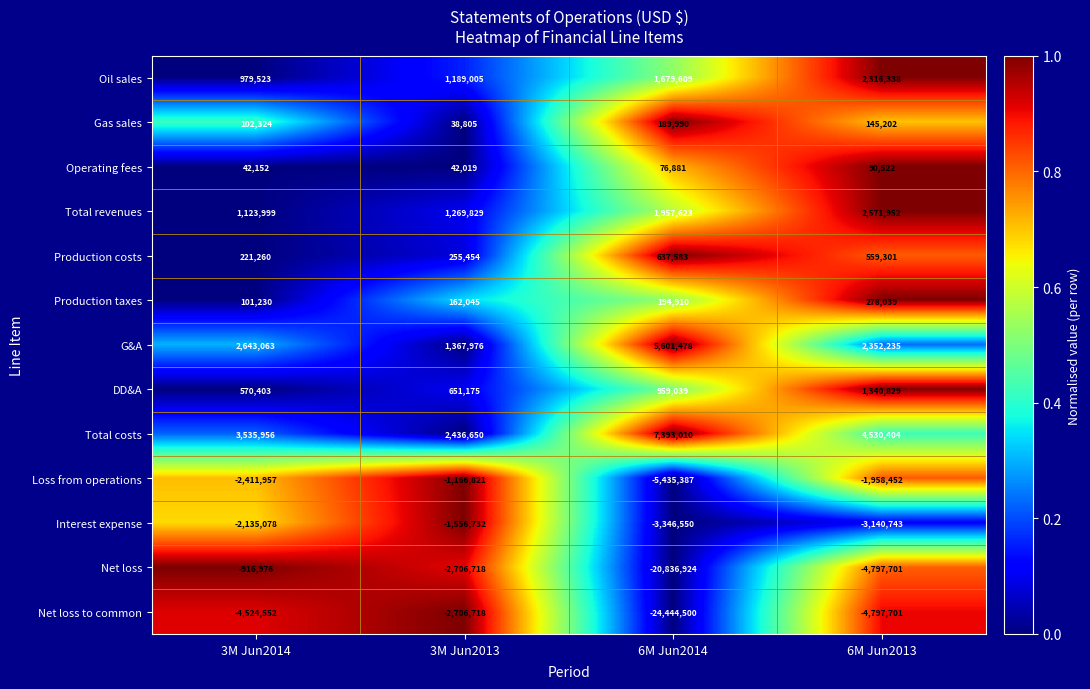

Which series has the widest spread of values?

Net loss to common